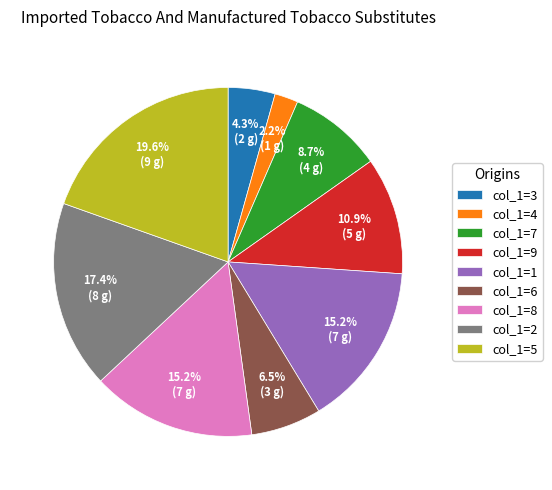

Between col_1=8 and col_1=7, which is larger?

col_1=8